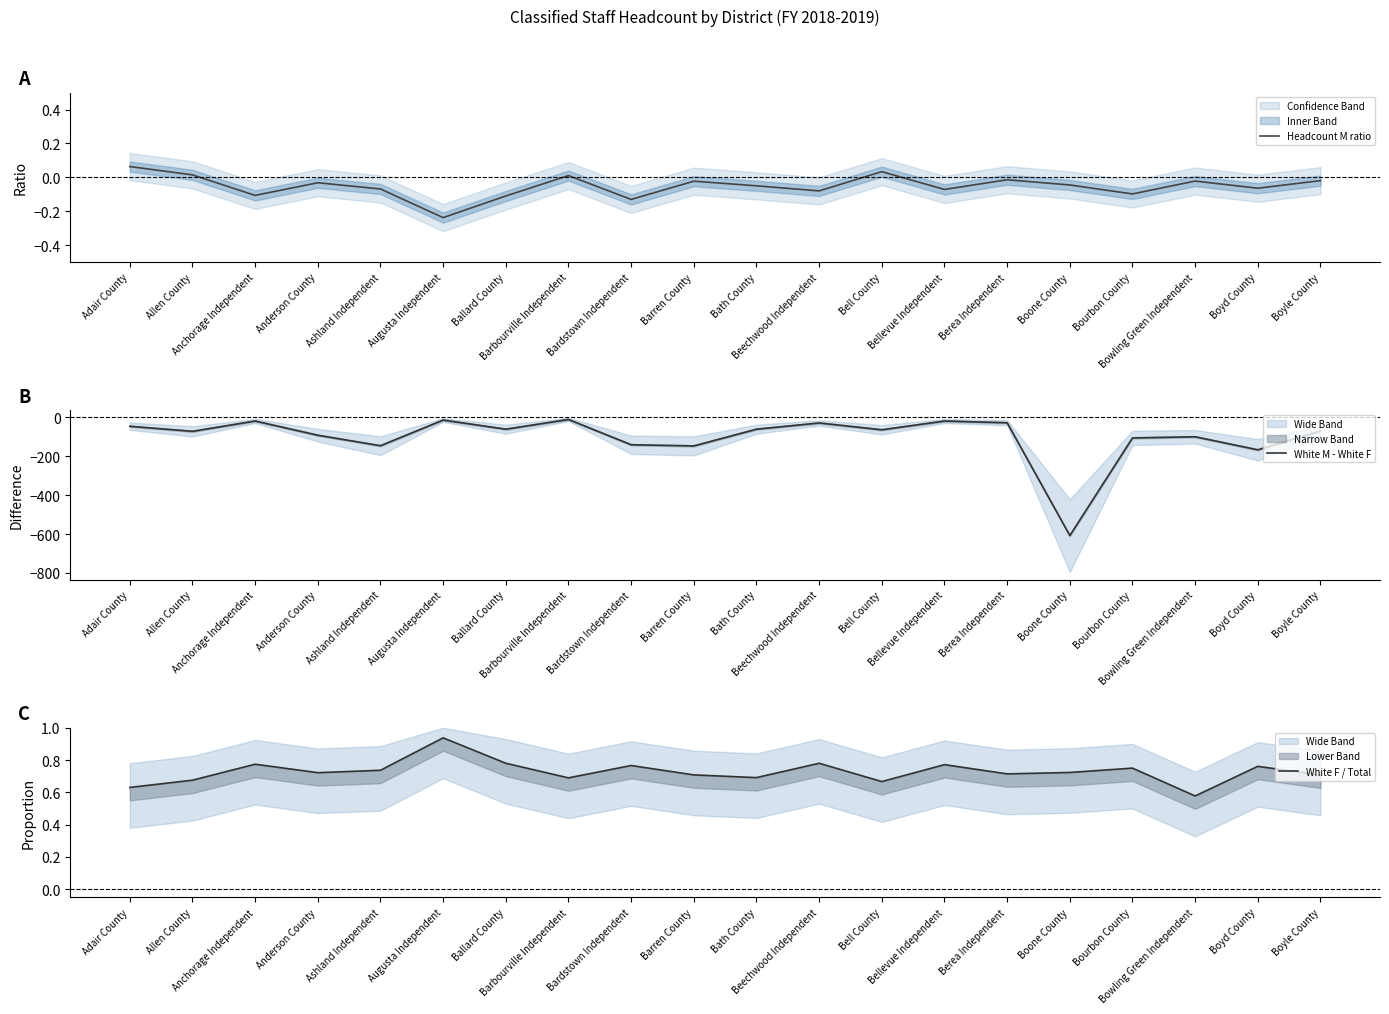

At which category does Headcount M ratio reach its first local valley?

Anchorage Independent